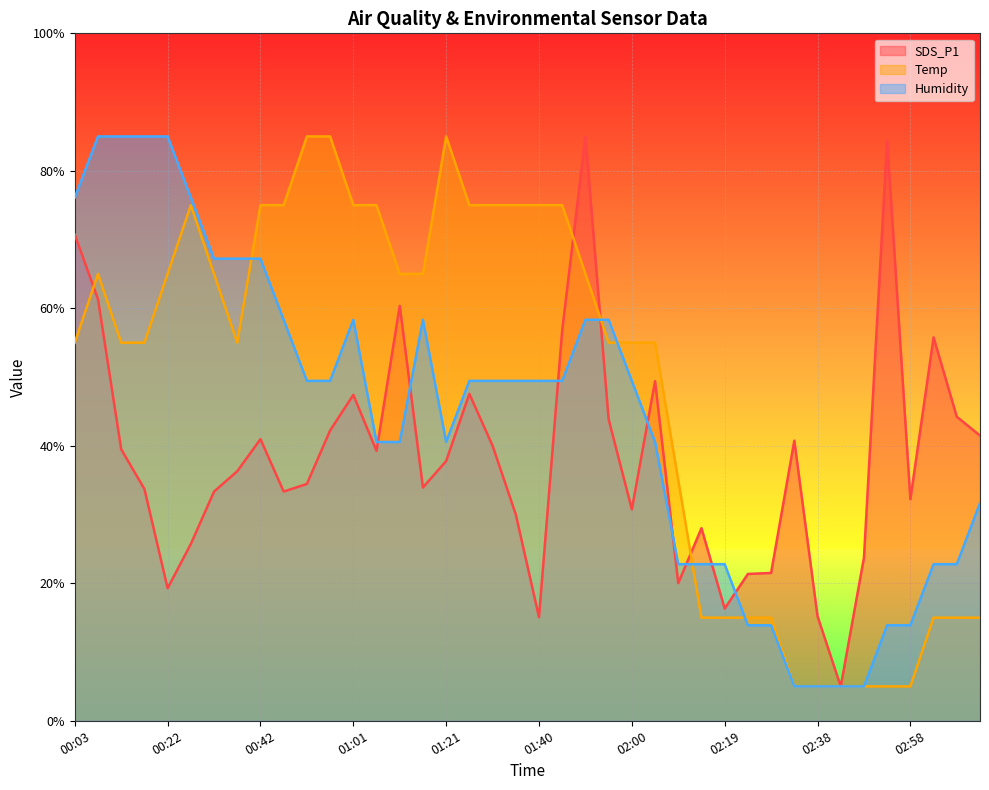

What position from the left is 01:01?

13